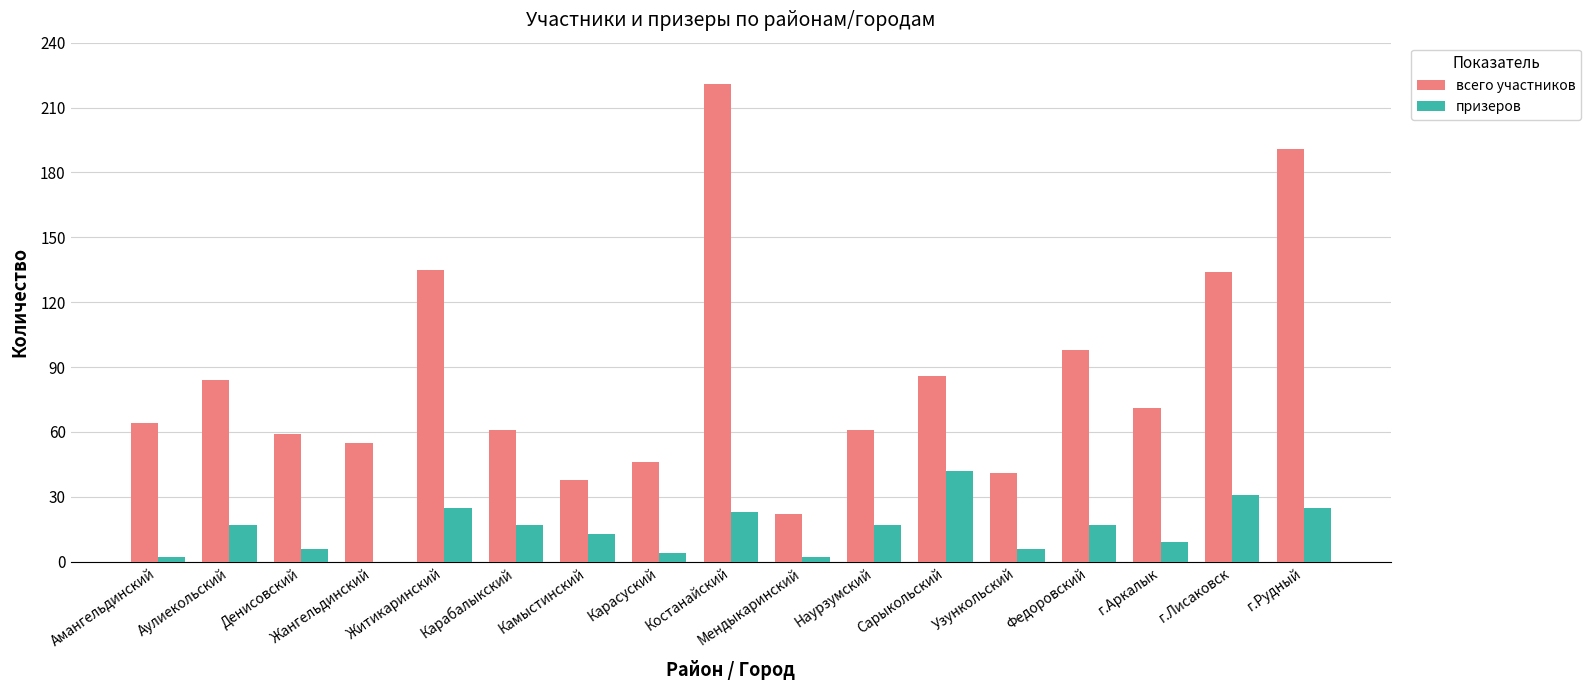

Reading left to right, extract all data points from this chart.

всего участников: 64	84	59	55	135	61	38	46	221	22	61	86	41	98	71	134	191
призеров: 2	17	6	0	25	17	13	4	23	2	17	42	6	17	9	31	25